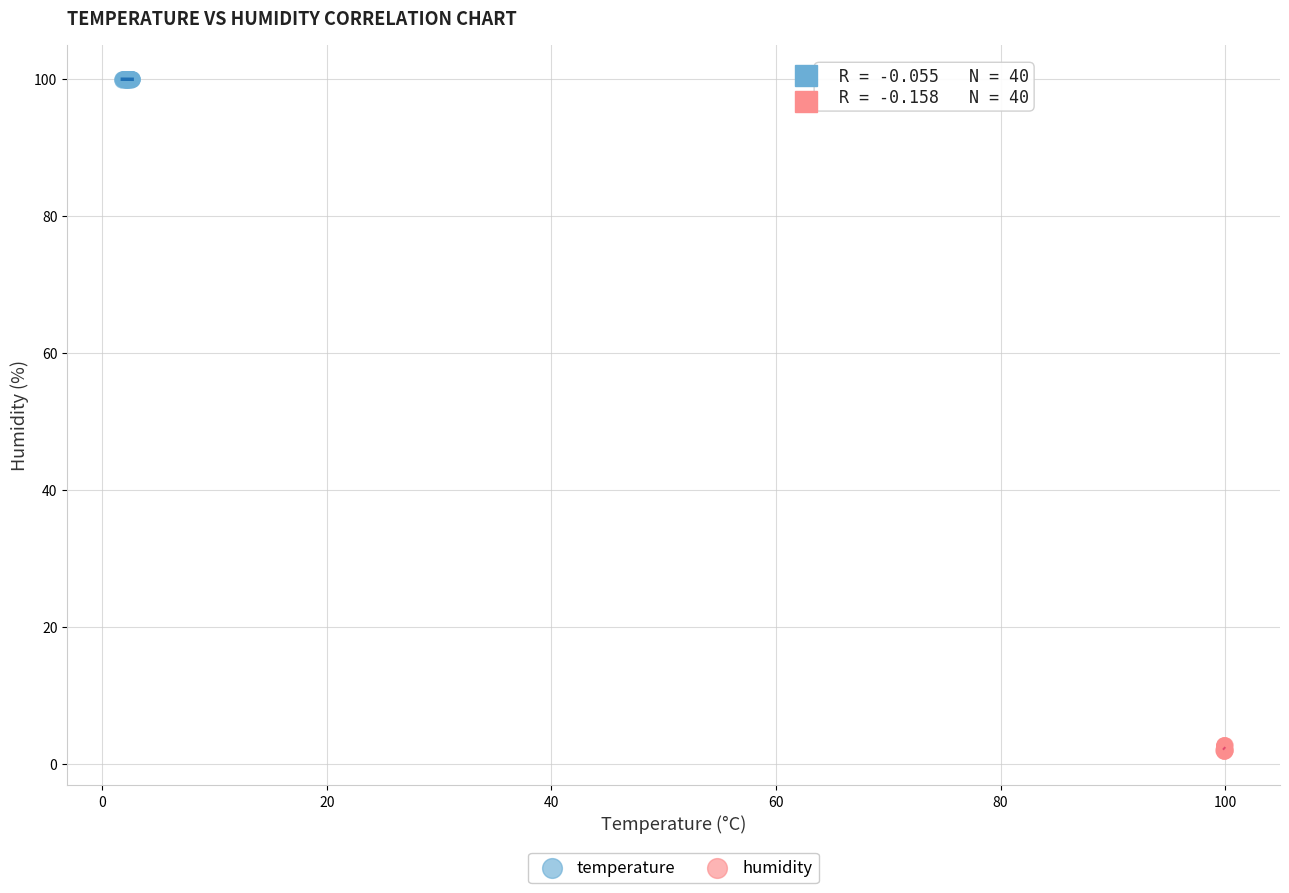

Which series contains the lowest Y value?

humidity